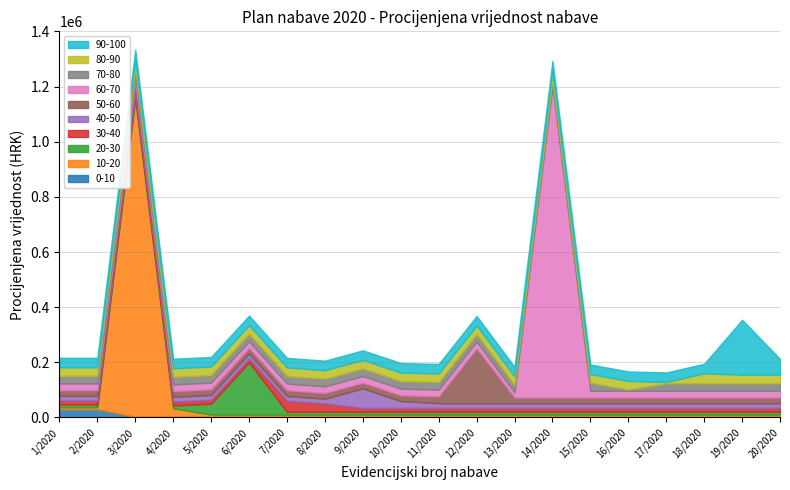

What are all the series names shown in the legend?

90-100, 80-90, 70-80, 60-70, 50-60, 40-50, 30-40, 20-30, 10-20, 0-10